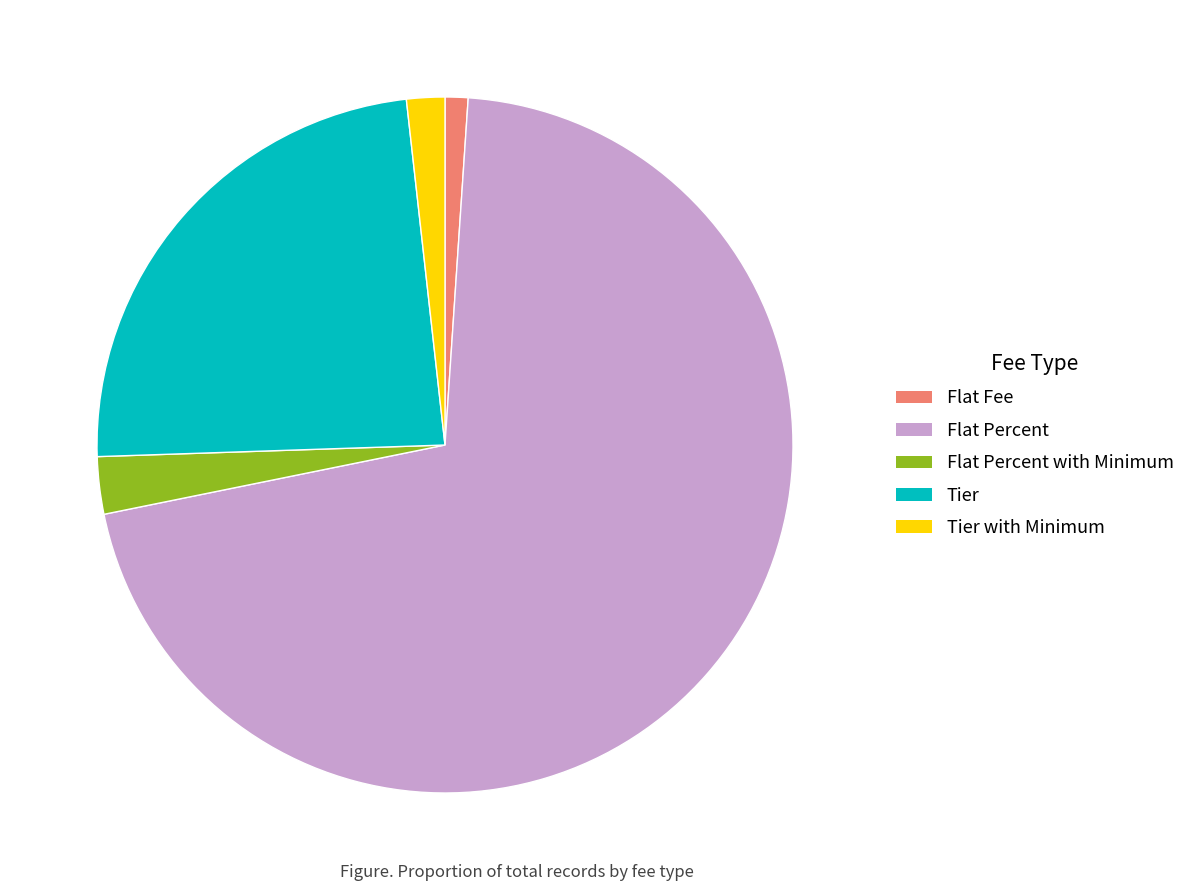

Which slice is the smallest?

Flat Fee